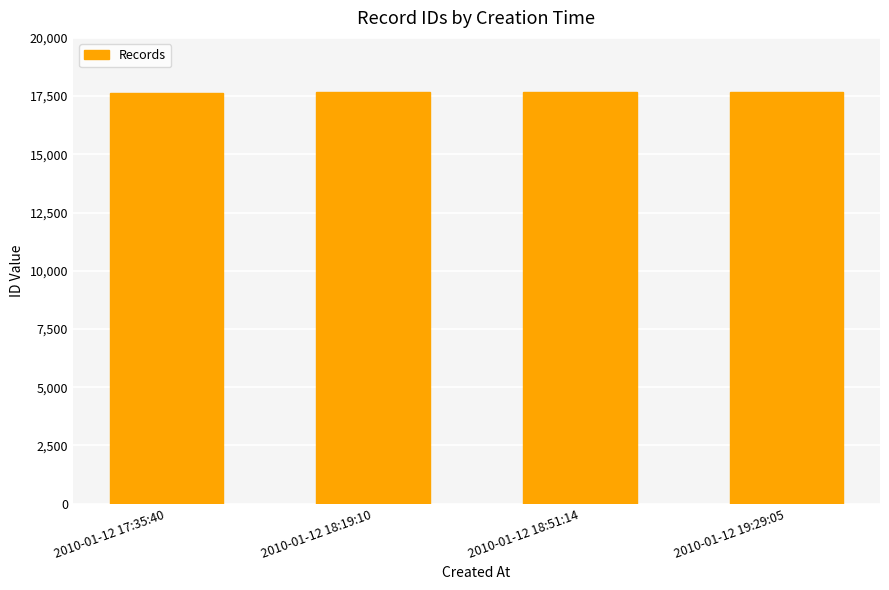

Count the values in the range 17659 to 17668.

3